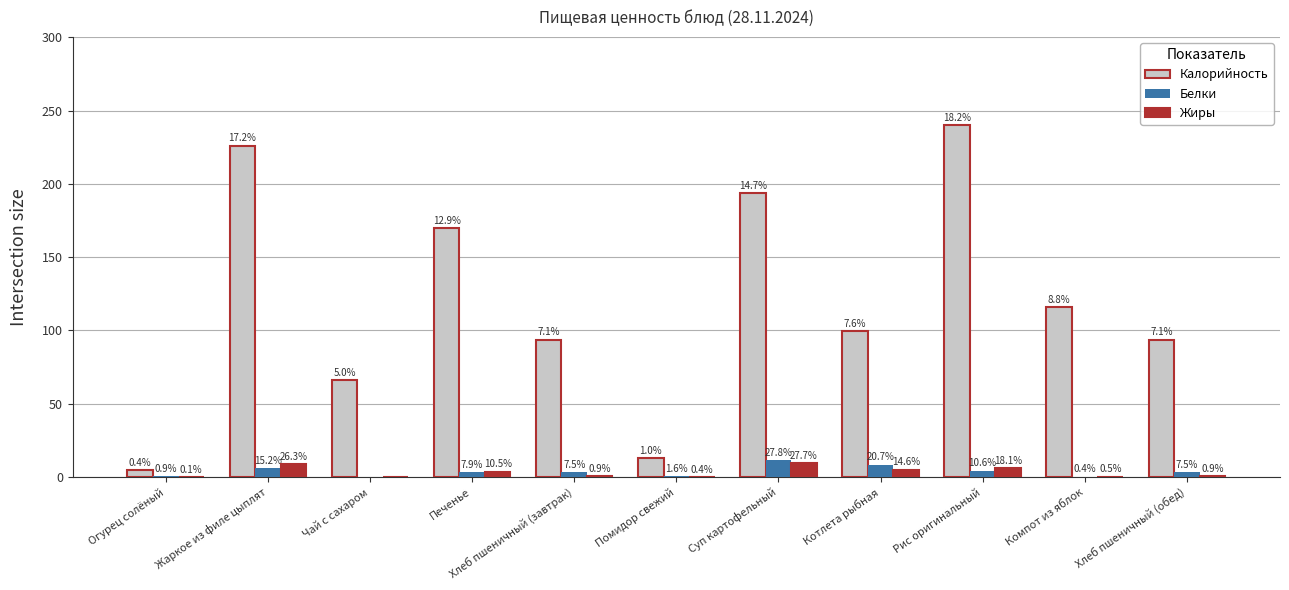

Does the chart contain stacked bars?

No